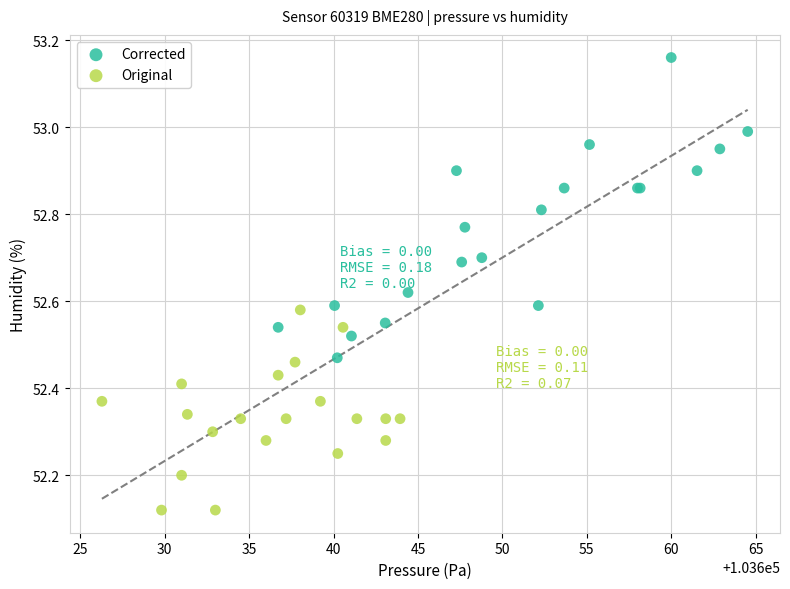

What are all the series names shown in the legend?

Corrected, Original